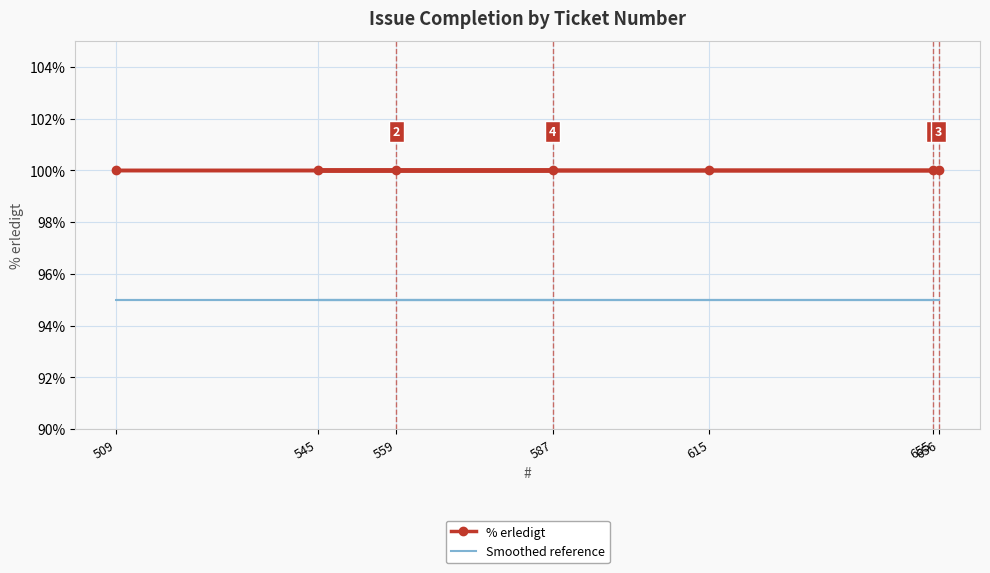

What are all the series names shown in the legend?

% erledigt, Smoothed reference